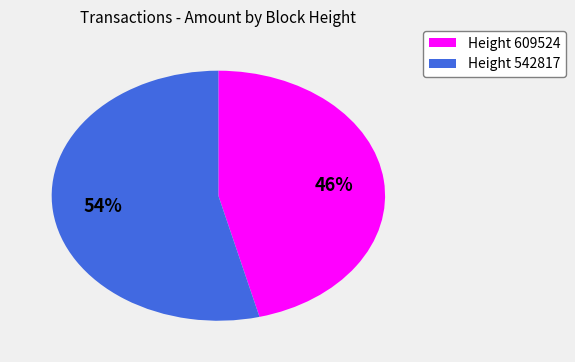

How many slices are in this pie chart?

2